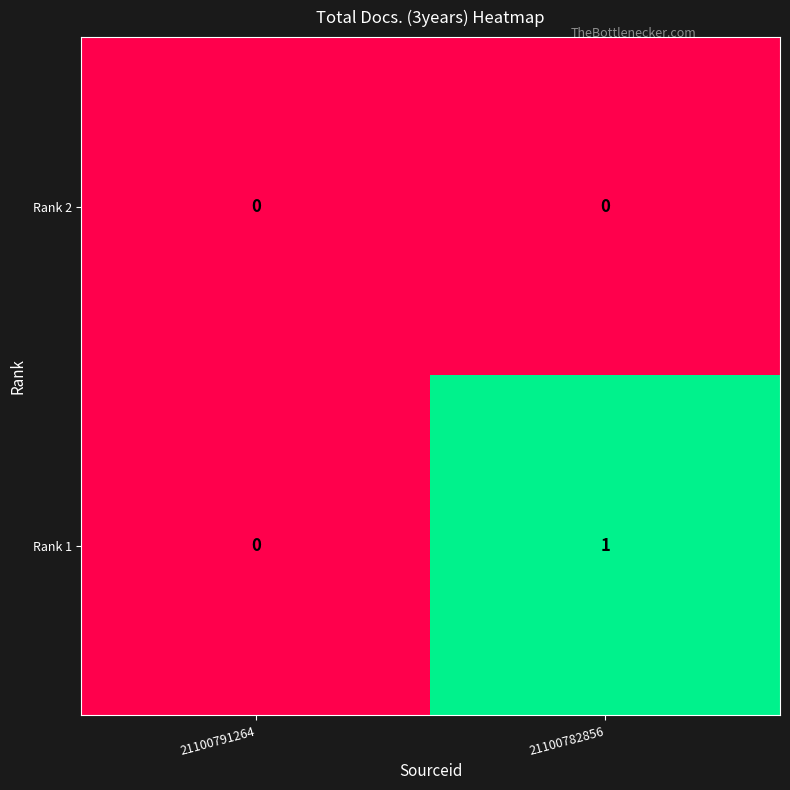

How many data points does each series have?

2